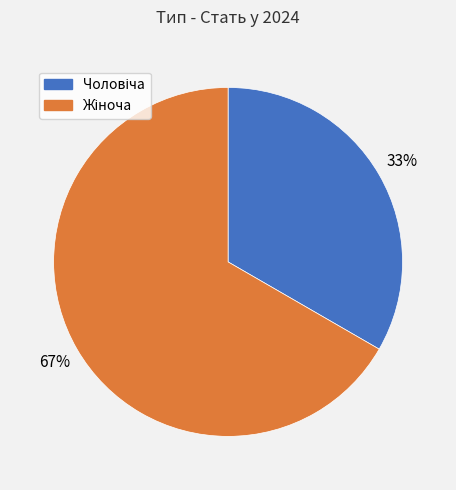

To the nearest percent, what is the average slice percentage?

50%